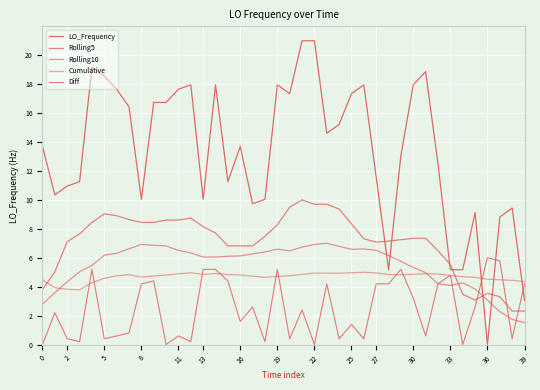

Reading right to left, transcribe all the data shown in this chart.

LO_Frequency: 3.0	9.4	8.8	0.0	9.1	5.2	5.2	12.5	18.9	18.0	13.1	5.2	11.6	18.0	17.3	15.2	14.6	21.0	21.0	17.3	18.0	10.0	9.7	13.7	11.3	18.0	10.0	18.0	17.7	16.7	16.7	10.0	16.4	17.7	18.6	19.2	11.3	11.0	10.3	13.7
Rolling5: 2.3	2.3	3.3	3.5	3.1	3.5	5.5	6.5	7.4	7.4	7.3	7.2	7.1	7.3	8.3	9.4	9.7	9.7	10.0	9.5	8.3	7.5	6.8	6.8	6.8	7.7	8.1	8.7	8.6	8.6	8.4	8.4	8.6	8.9	9.0	8.4	7.6	7.1	5.0	3.8
Rolling10: 1.5	1.7	2.3	3.1	3.8	4.3	4.1	4.2	5.0	5.3	5.8	6.2	6.5	6.6	6.6	6.8	7.0	6.9	6.7	6.5	6.6	6.4	6.3	6.1	6.1	6.1	6.1	6.3	6.5	6.8	6.9	6.9	6.6	6.3	6.2	5.5	5.0	4.3	3.6	2.8
Cumulative: 4.4	4.4	4.5	4.5	4.6	4.7	4.8	4.9	4.9	4.9	4.8	4.8	5.0	5.0	5.0	4.9	4.9	4.9	4.9	4.8	4.7	4.7	4.7	4.8	4.8	4.9	4.8	5.0	4.9	4.8	4.7	4.7	4.8	4.8	4.6	4.3	3.8	3.8	3.9	4.5
Diff: 4.2	0.4	5.8	6.0	2.6	0.0	4.8	4.2	0.6	3.2	5.2	4.2	4.2	0.4	1.4	0.4	4.2	0.0	2.4	0.4	5.2	0.2	2.6	1.6	4.4	5.2	5.2	0.2	0.6	0.0	4.4	4.2	0.8	0.6	0.4	5.2	0.2	0.4	2.2	0.0